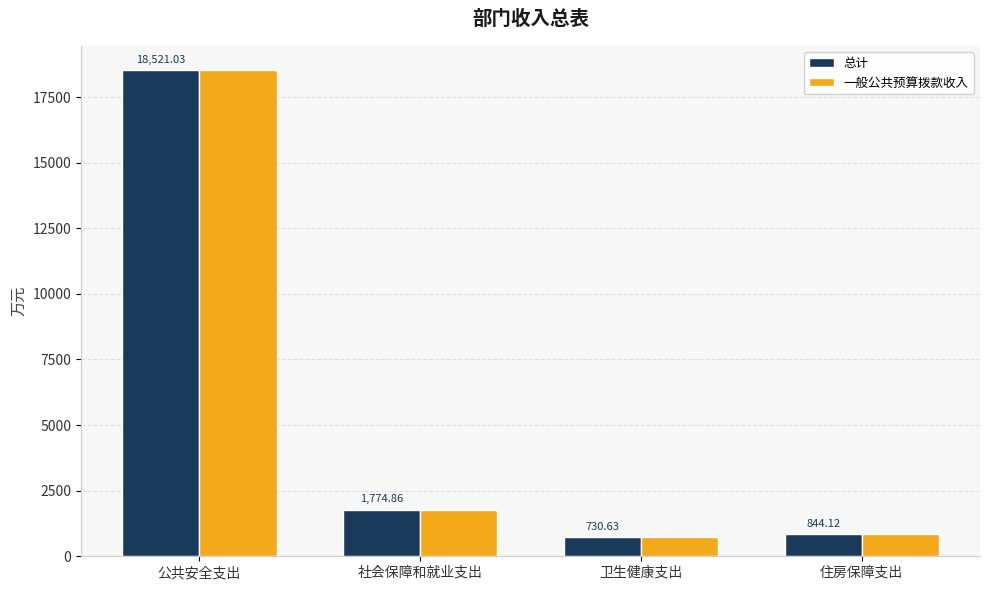

How many bars are there in each group?

2